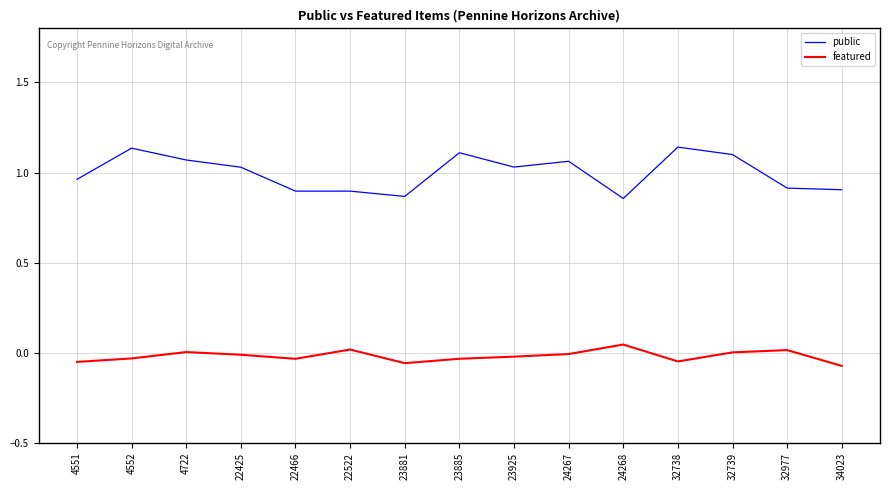

Rank the series by their average value, from highest to lowest.

public, featured